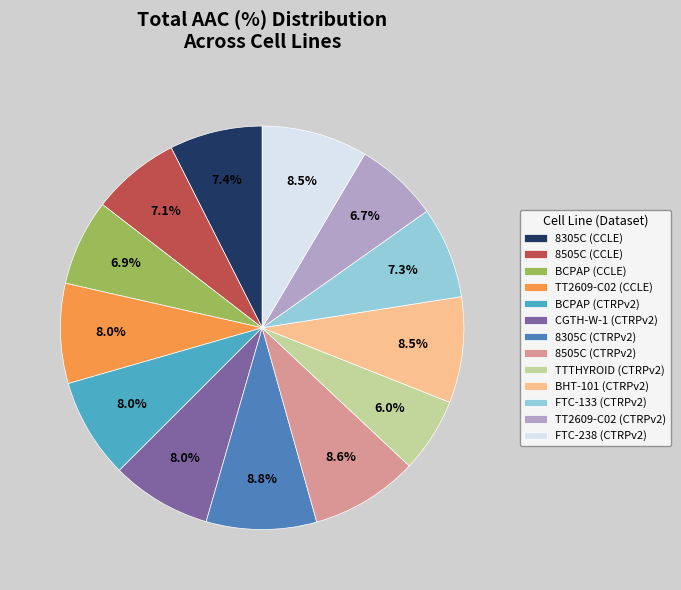

Which slice is the smallest?

TTTHYROID (CTRPv2)